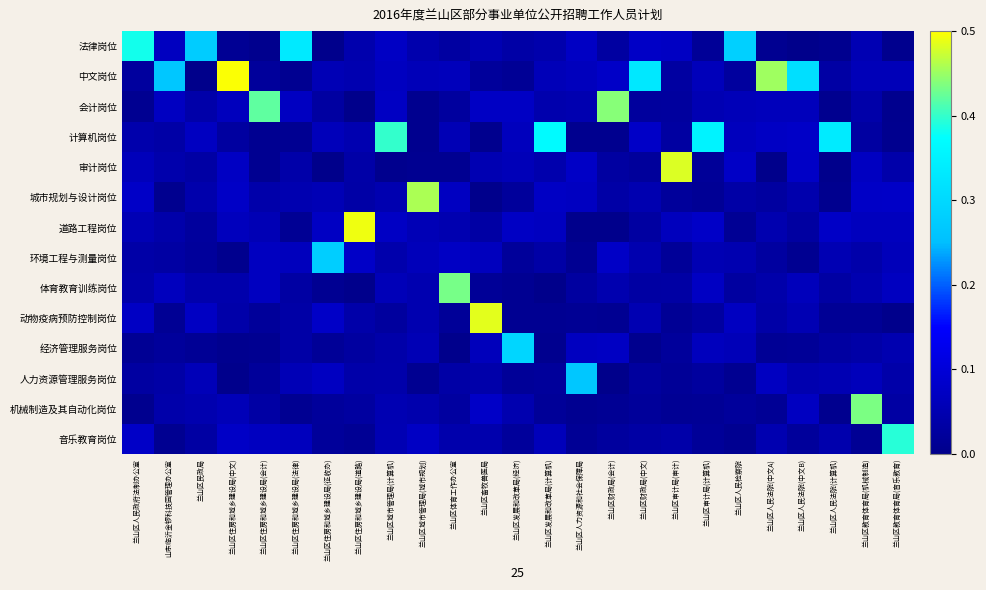

At how many categories does at least one series exceed 0?

25